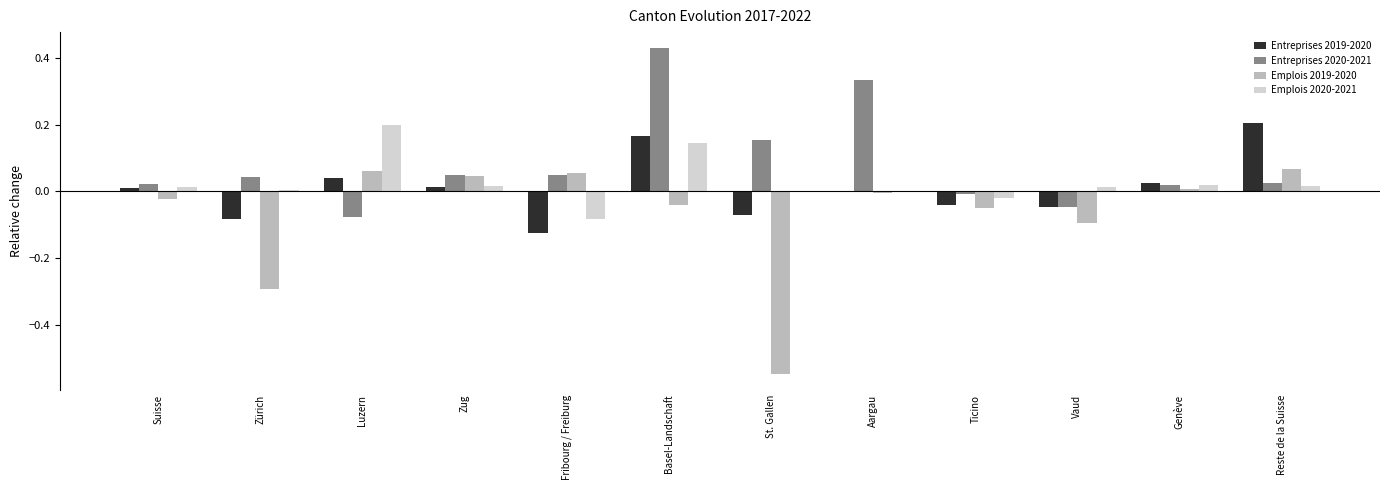

Which category has the highest value across all series?

Basel-Landschaft